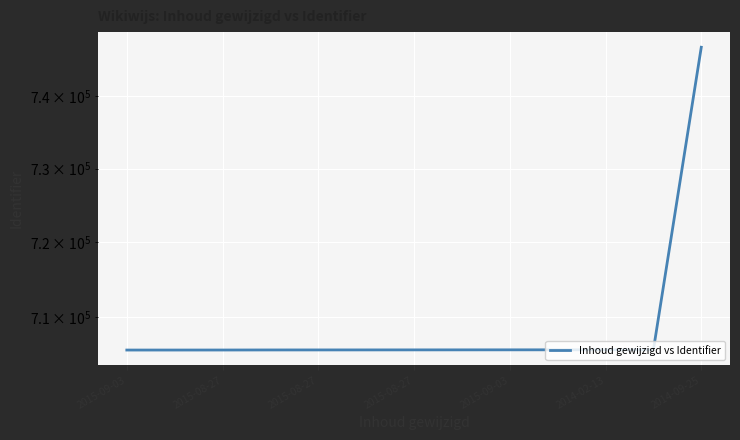

What is the sum of the values at 2015-08-27 and 2015-08-27?

1411283